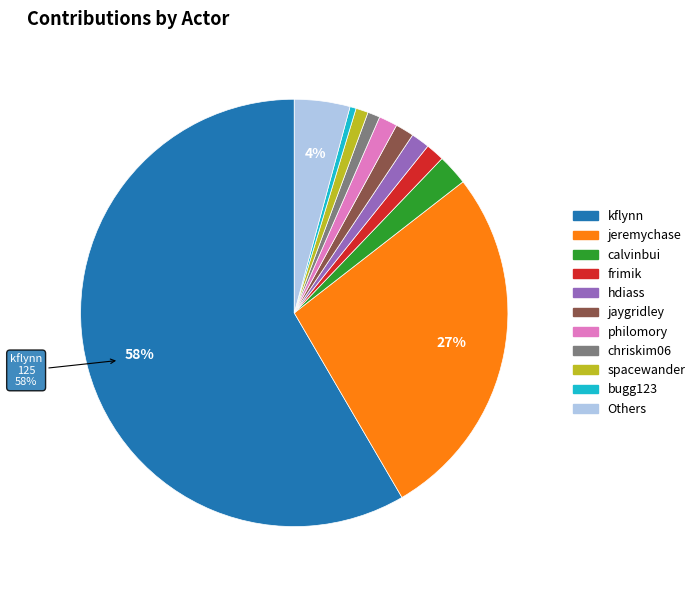

Is there any slice that represents more than half of the pie?

Yes